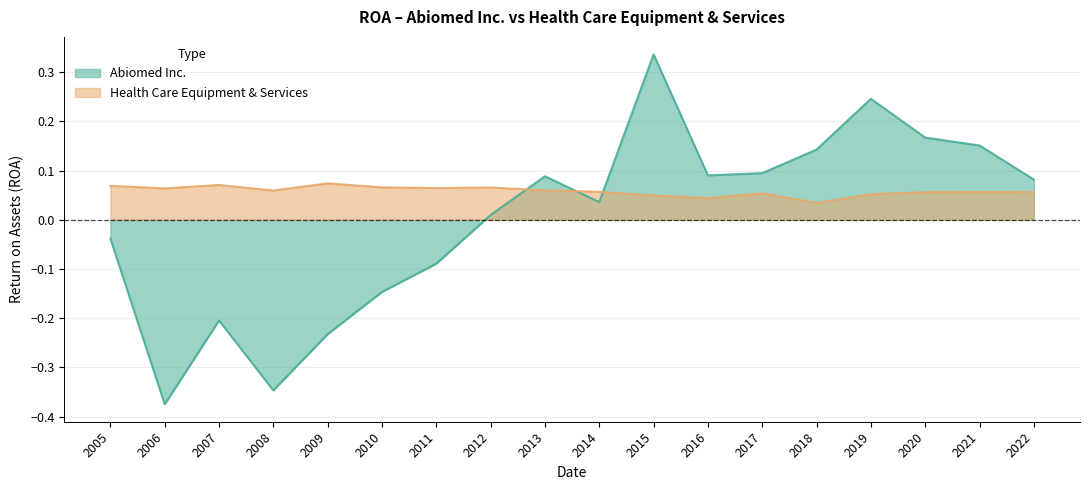

Does the chart display data point markers on the line(s)?

No